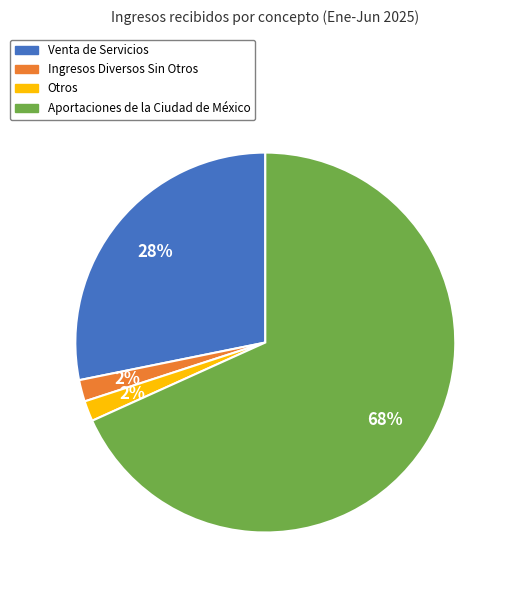

Is the sum of Venta de Servicios and Ingresos Diversos Sin Otros greater than half?

No